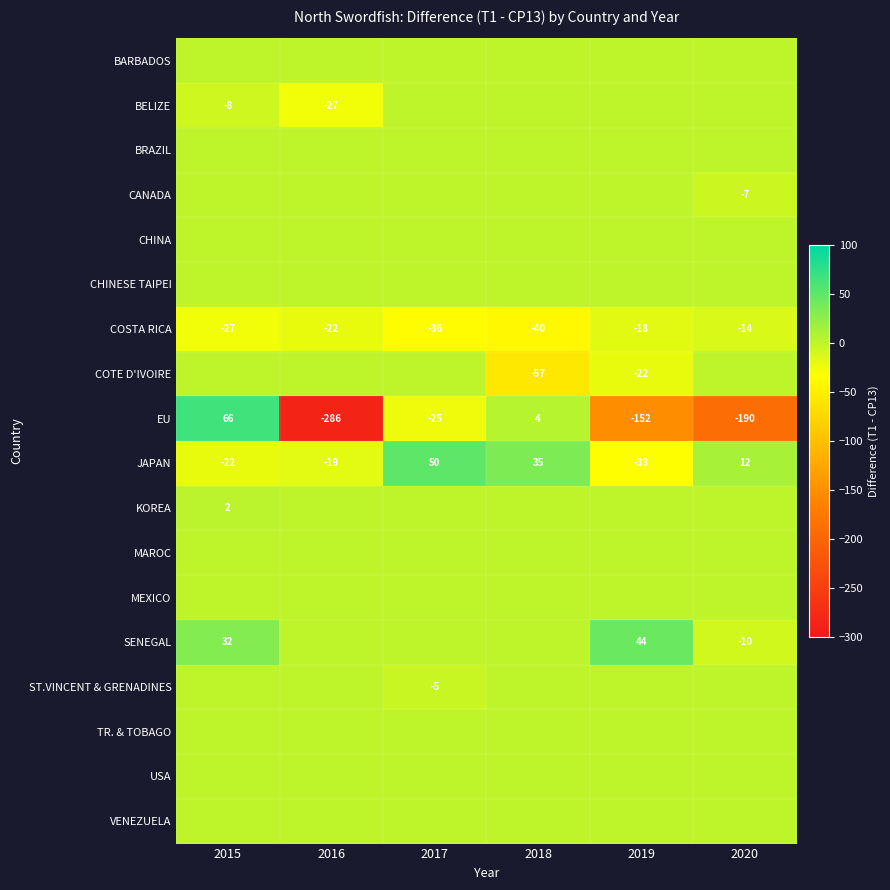

Is it true that EU equals 4 at 2018?

True